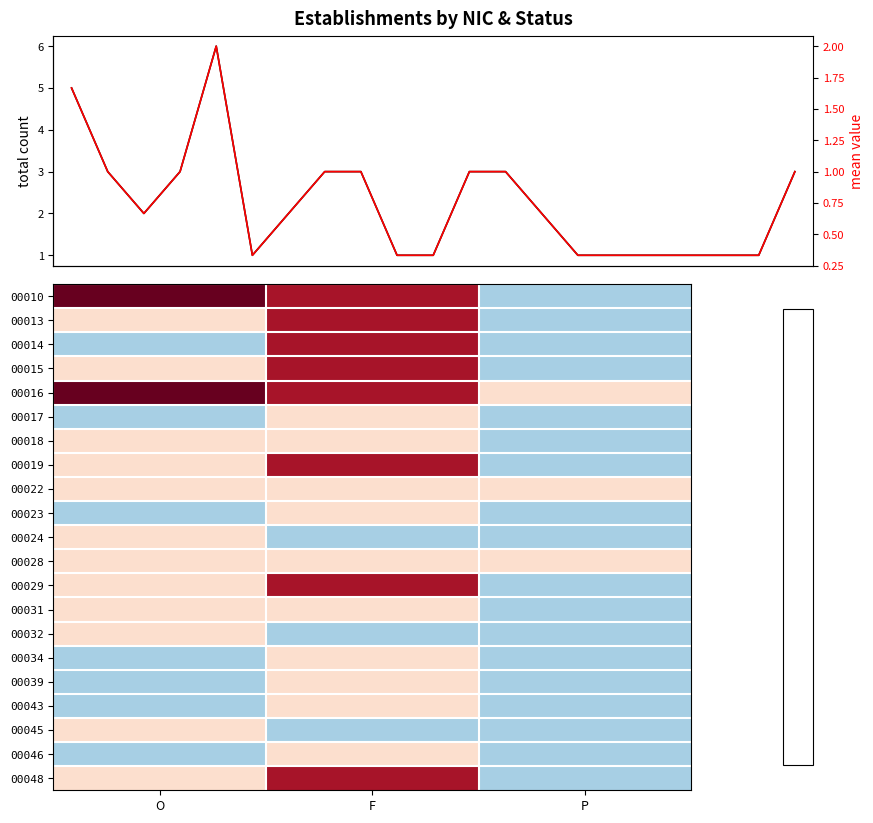

What is the spread (max minus min) of values at P?

1